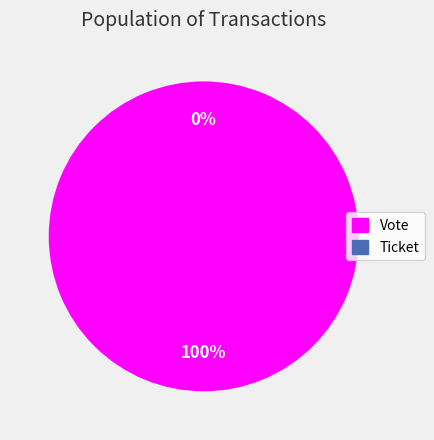

Which slice is the smallest?

Ticket